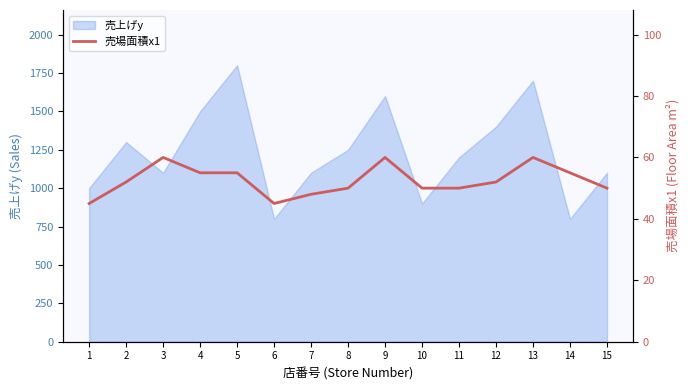

How many lines are shown in the chart?

1